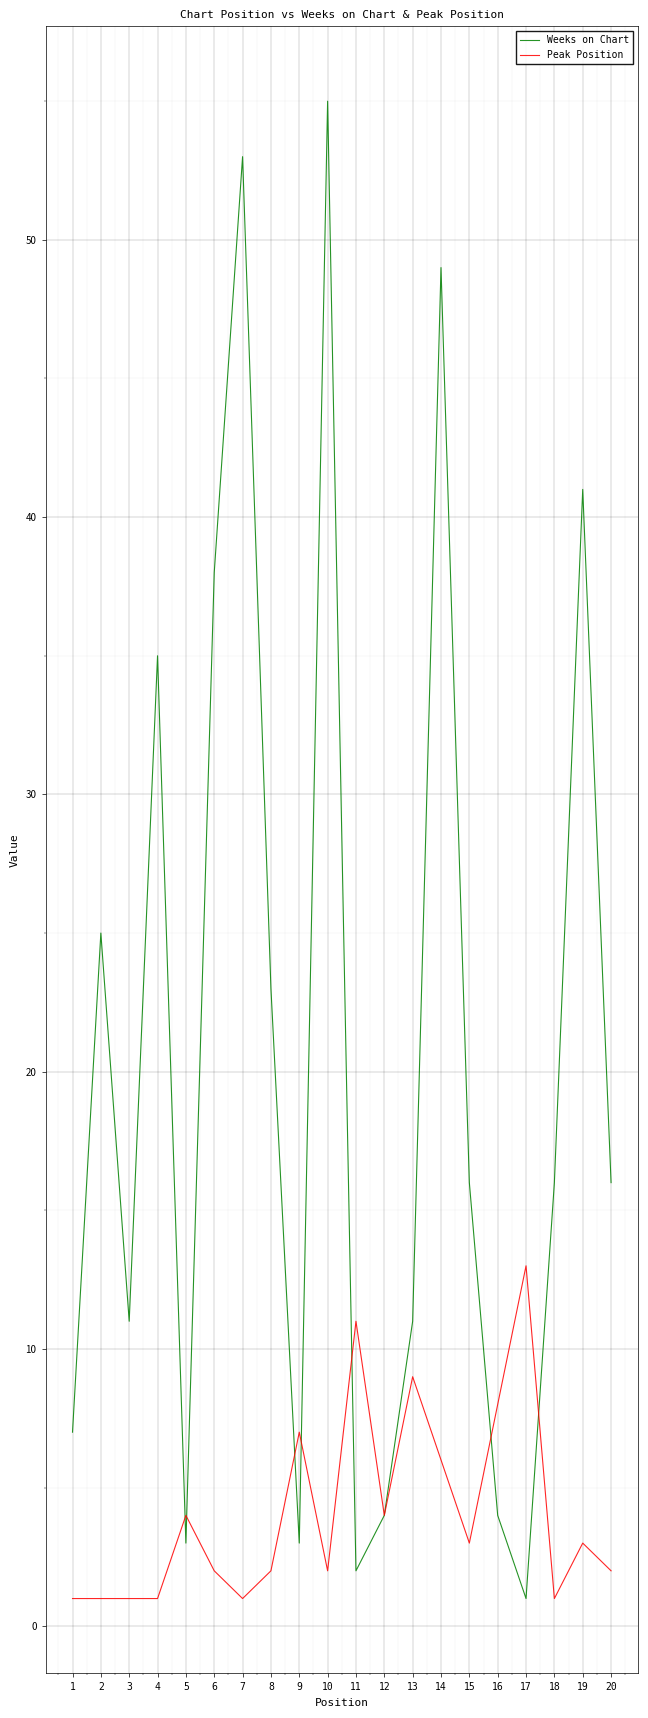

Which series has the widest spread of values?

Weeks on Chart